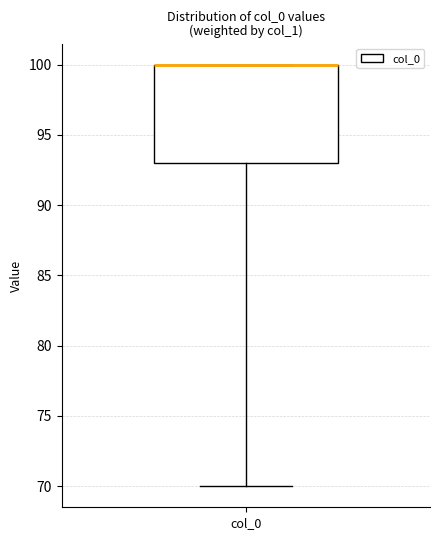

Transcribe this box plot: give where the median line is, the range the box spans, and where the two whiskers end, as read against the y-axis. The values are not printed on the chart, so give them approximately, as read against the axis.

median 100 (drawn on the box's upper edge), box 93 to 100, whiskers 70 to 100